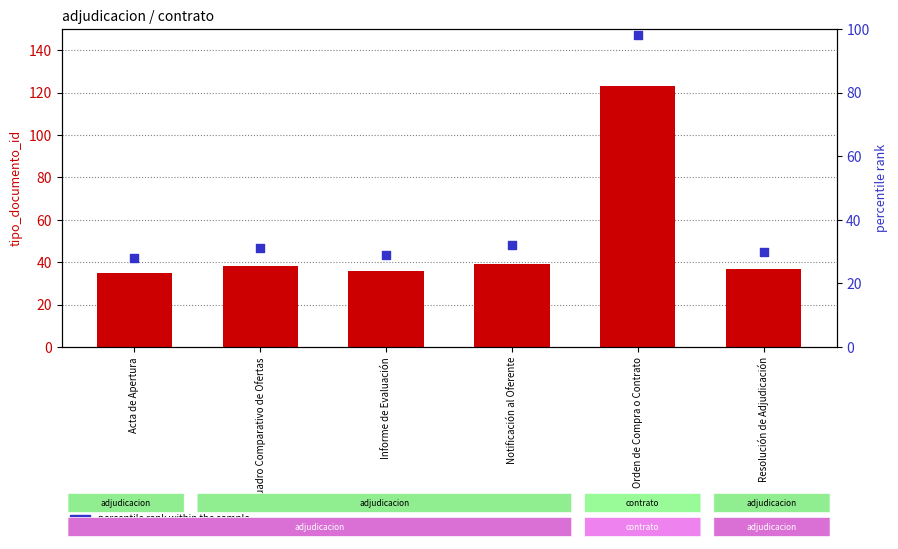

At how many categories does at least one series exceed 92?

1